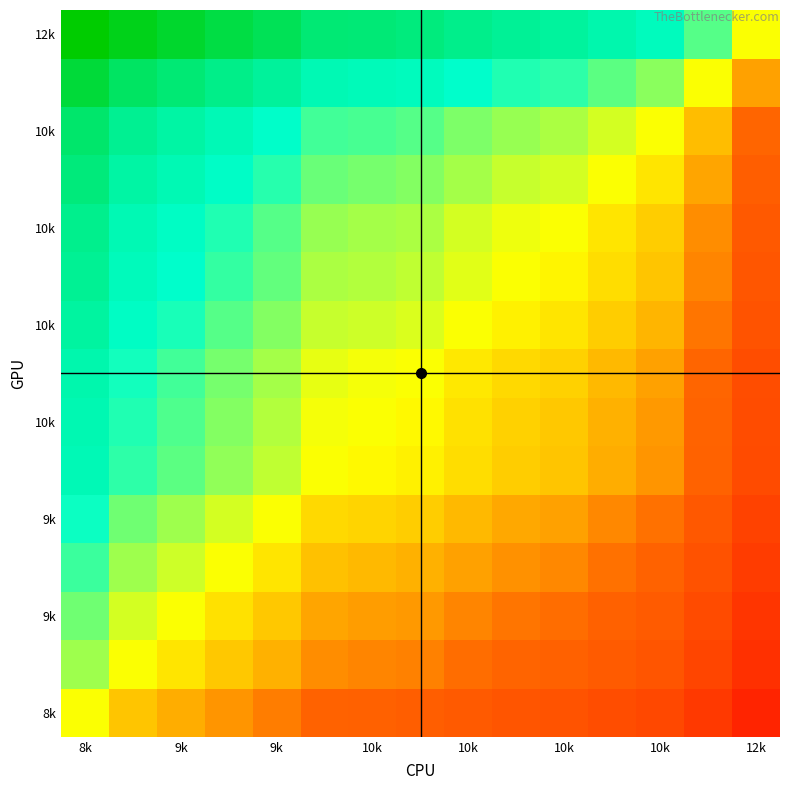

Which label corresponds to the largest value in the chart?

8k